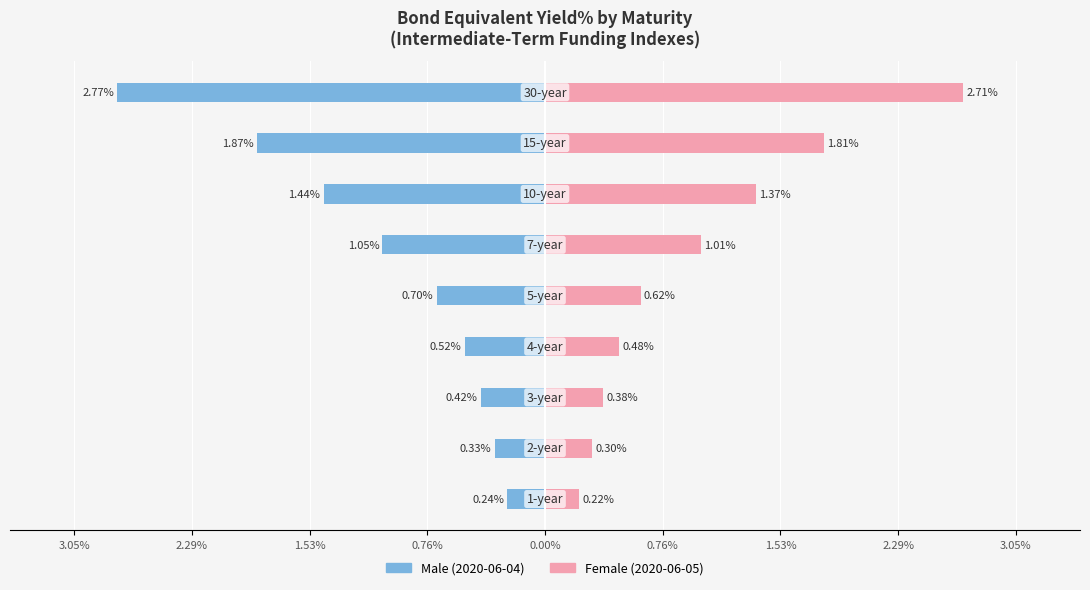

At how many categories does at least one series exceed 0?

9